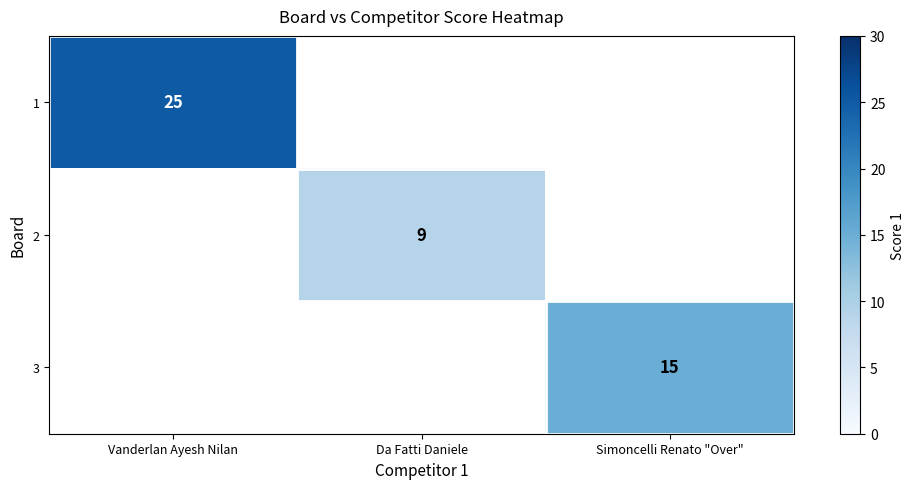

True or false: 2 has a value of 15 at Da Fatti Daniele.

False